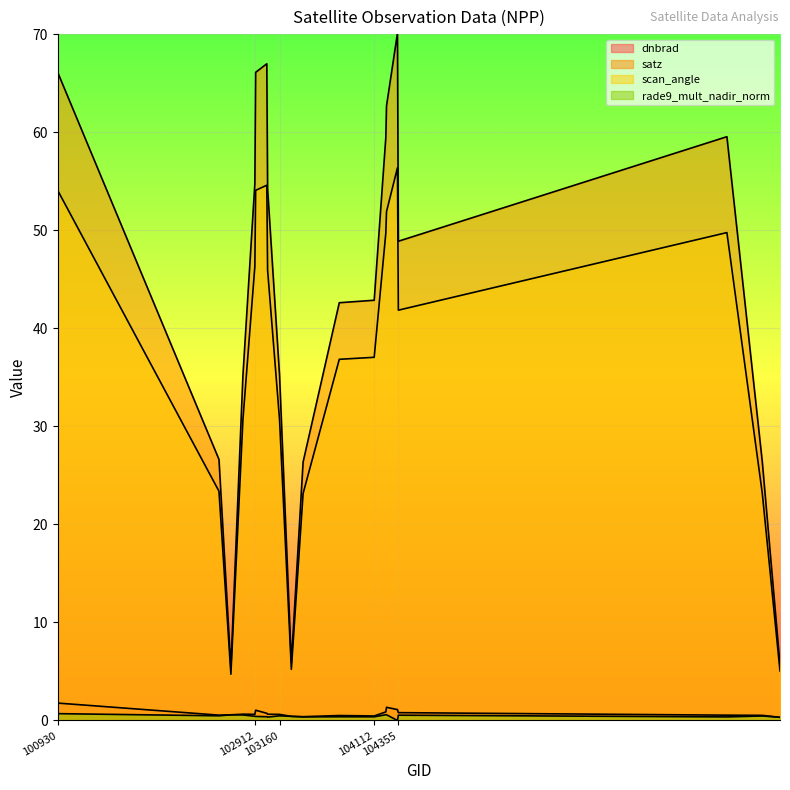

Is it true that scan_angle equals 76.4 at 100930?

False